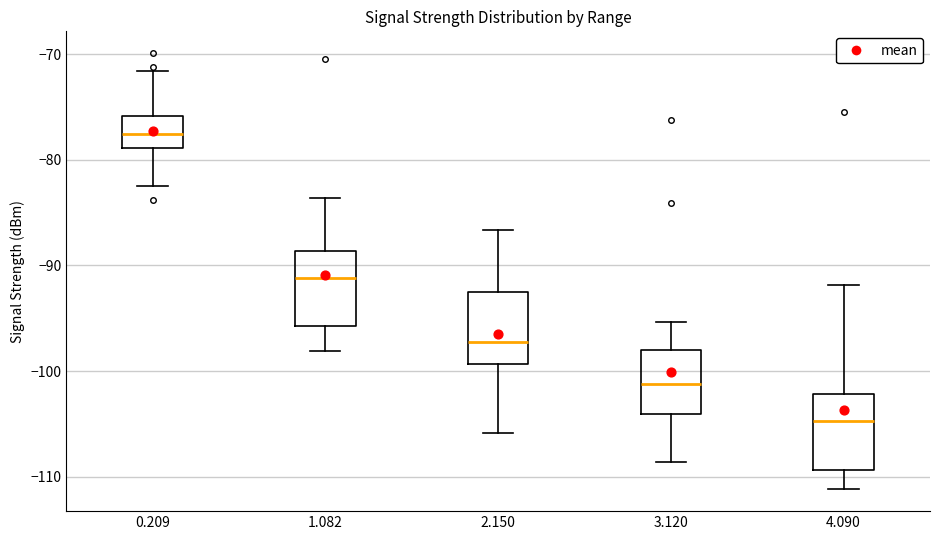

Where does the lower whisker of the box at x = 1.082 end on the y-axis? The values are not printed on the chart, so give them approximately, as read against the axis.

-98